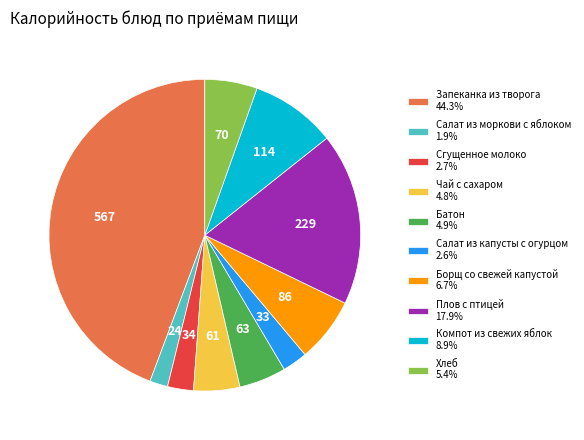

Do Салат из капусты с огурцом 2.6% and Хлеб 5.4% together represent more than half of the pie?

No